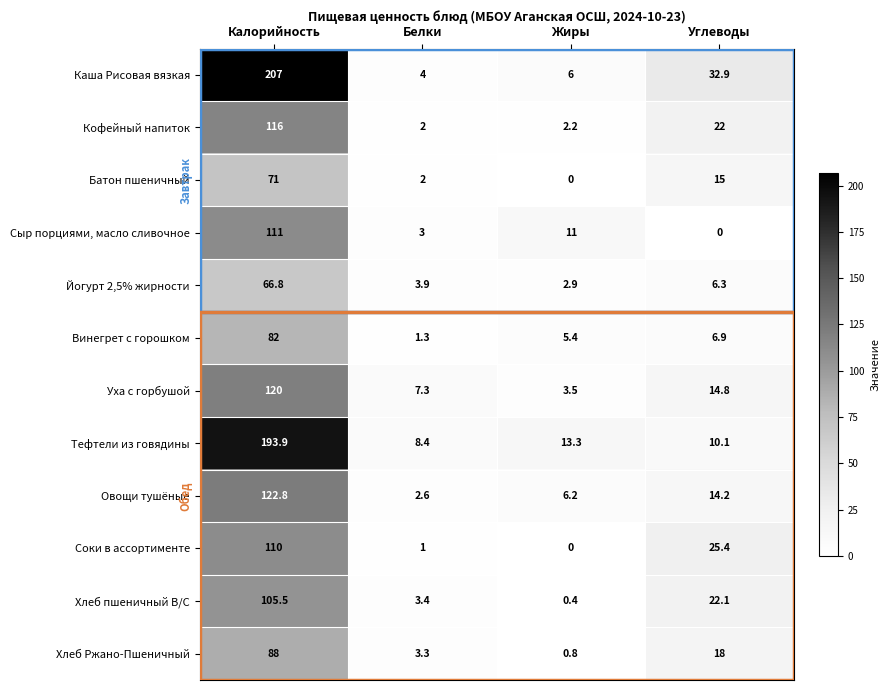

The Соки в ассортименте series shows 42.9 at Углеводы. True or false?

False